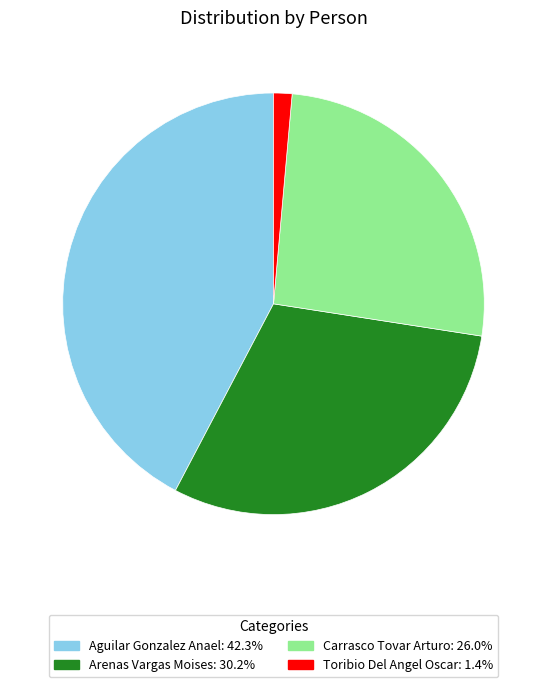

Approximately how many times larger is the value at Aguilar Gonzalez Anael compared to Carrasco Tovar Arturo?

1.6